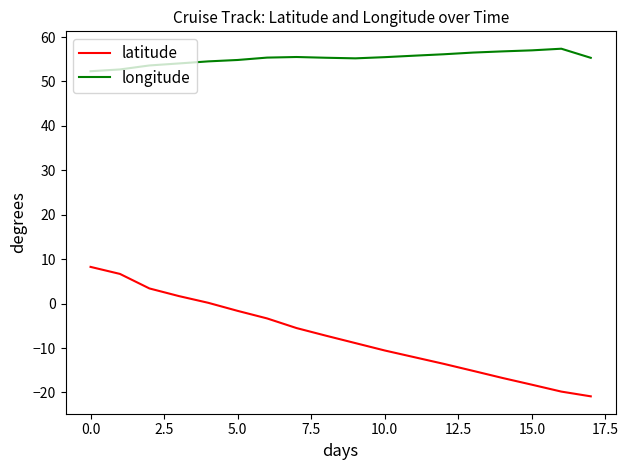

True or false: longitude and latitude cross at least once.

False